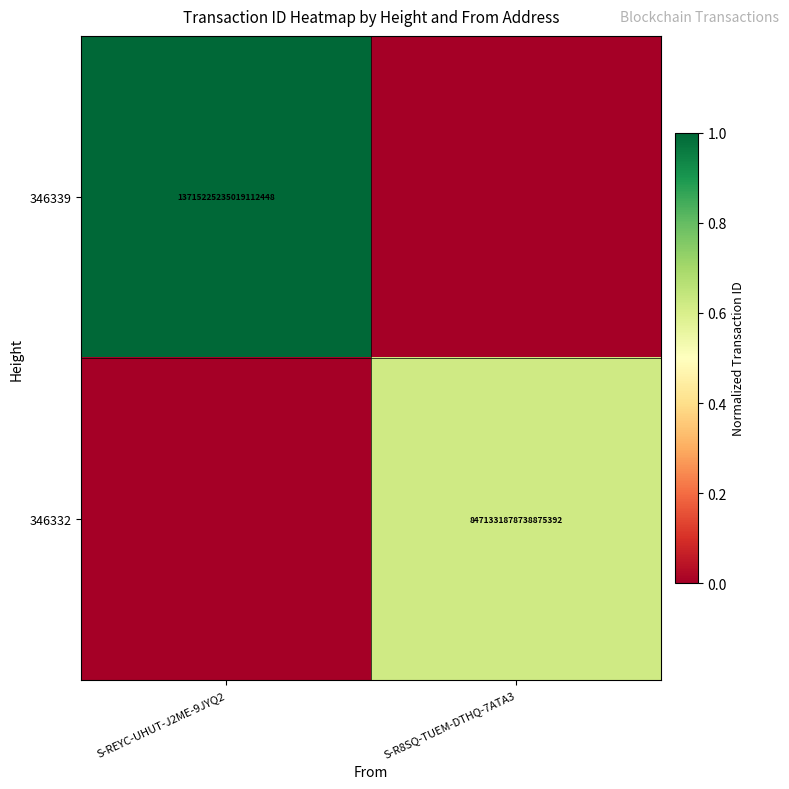

What is the difference between the highest and lowest values at S-REYC-UHUT-J2ME-9JYQ2?

1.0